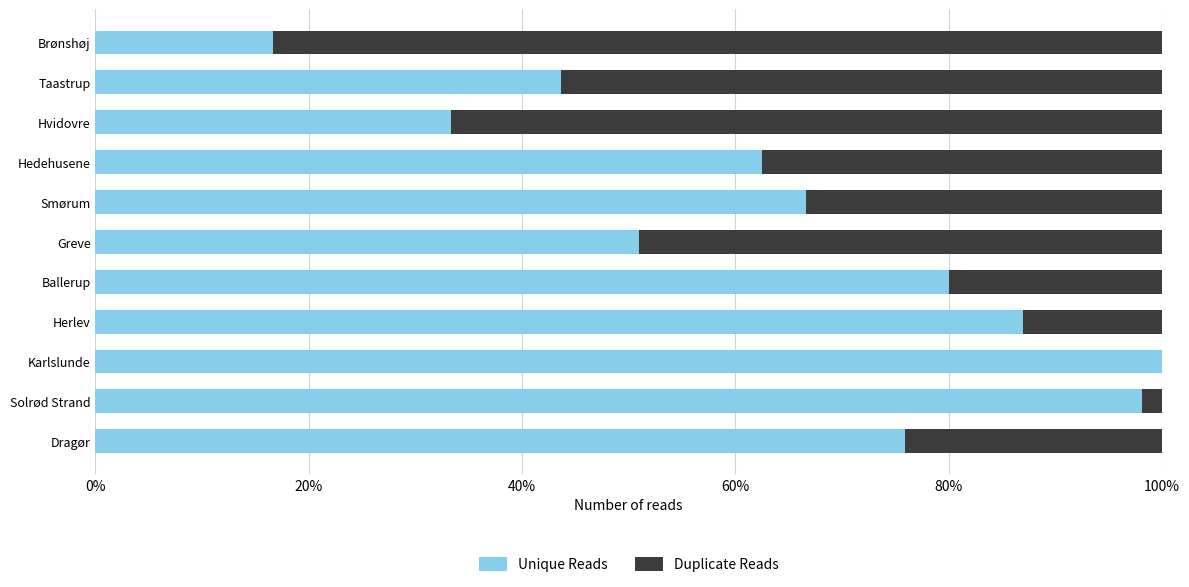

What are all the series names shown in the legend?

Unique Reads, Duplicate Reads